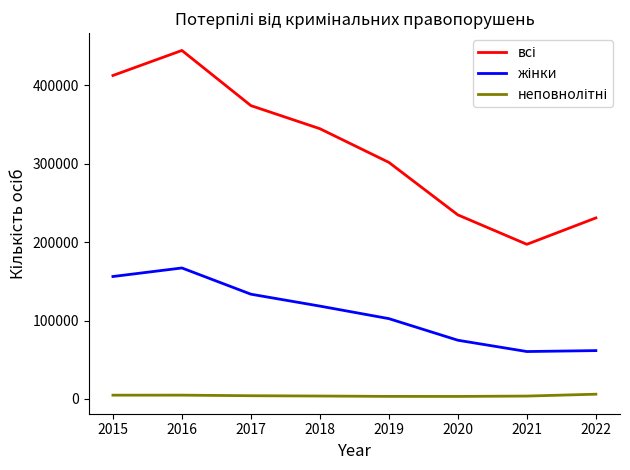

What is the difference between the highest and lowest values at 2022?

224892